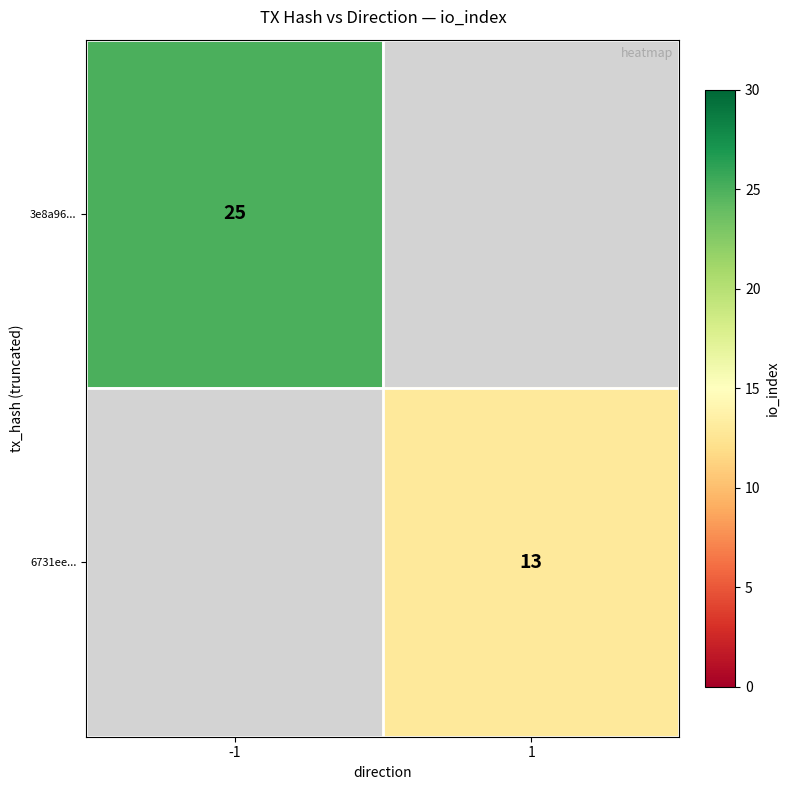

True or false: 6731ee... has a value of 13 at 1.

True